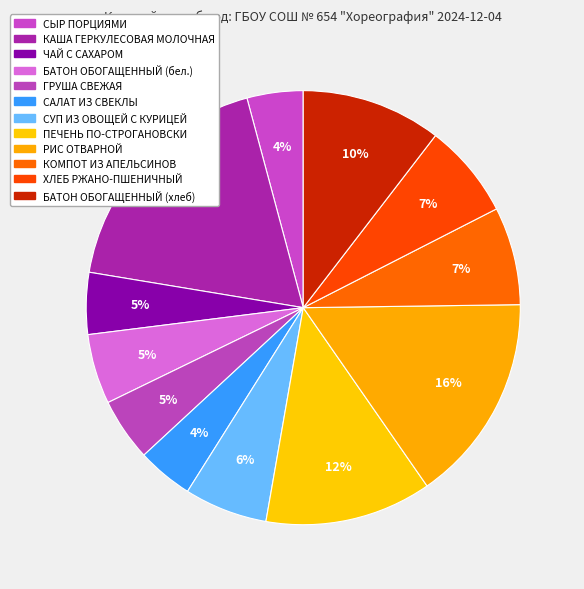

Count the number of slices in the pie.

12